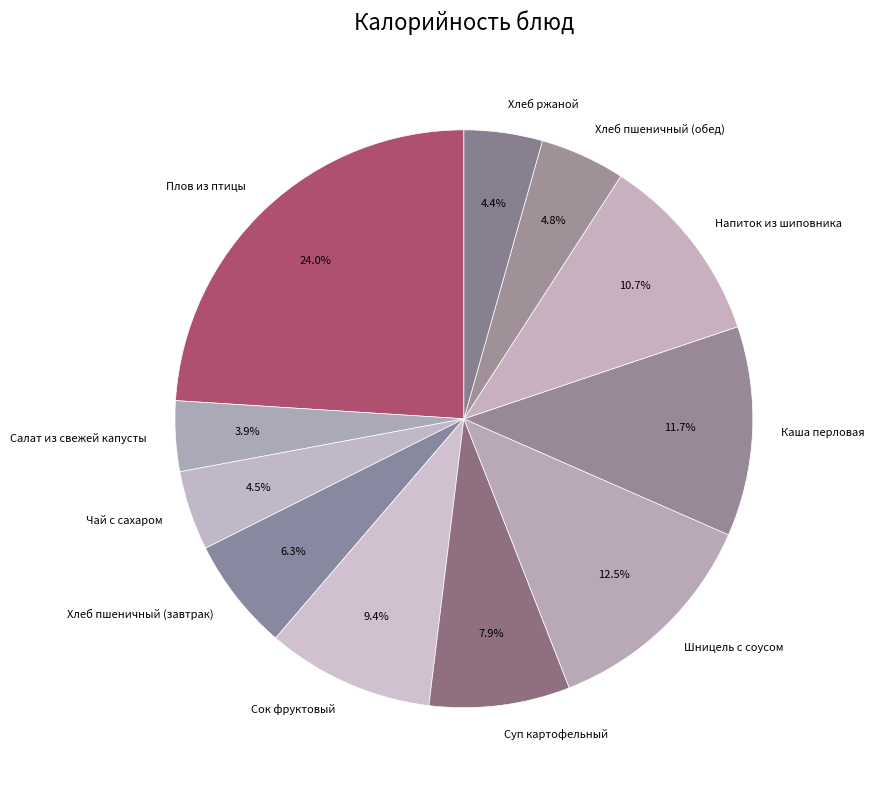

Does Чай с сахаром represent more than half of the total?

No